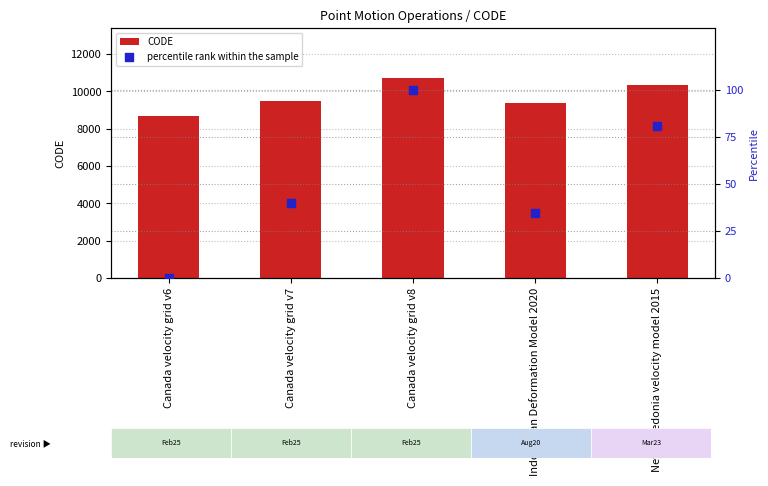

What are all the series names shown in the legend?

CODE, percentile rank within the sample